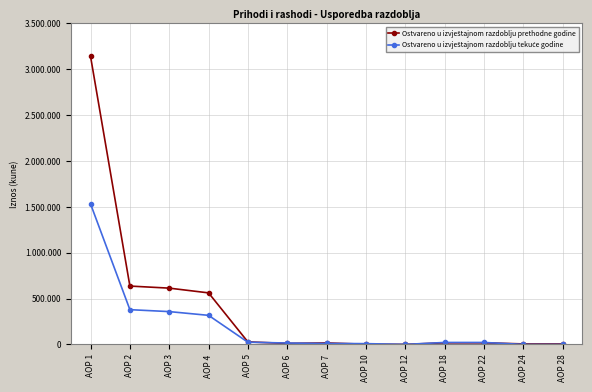

Does the chart have visible grid lines?

Yes